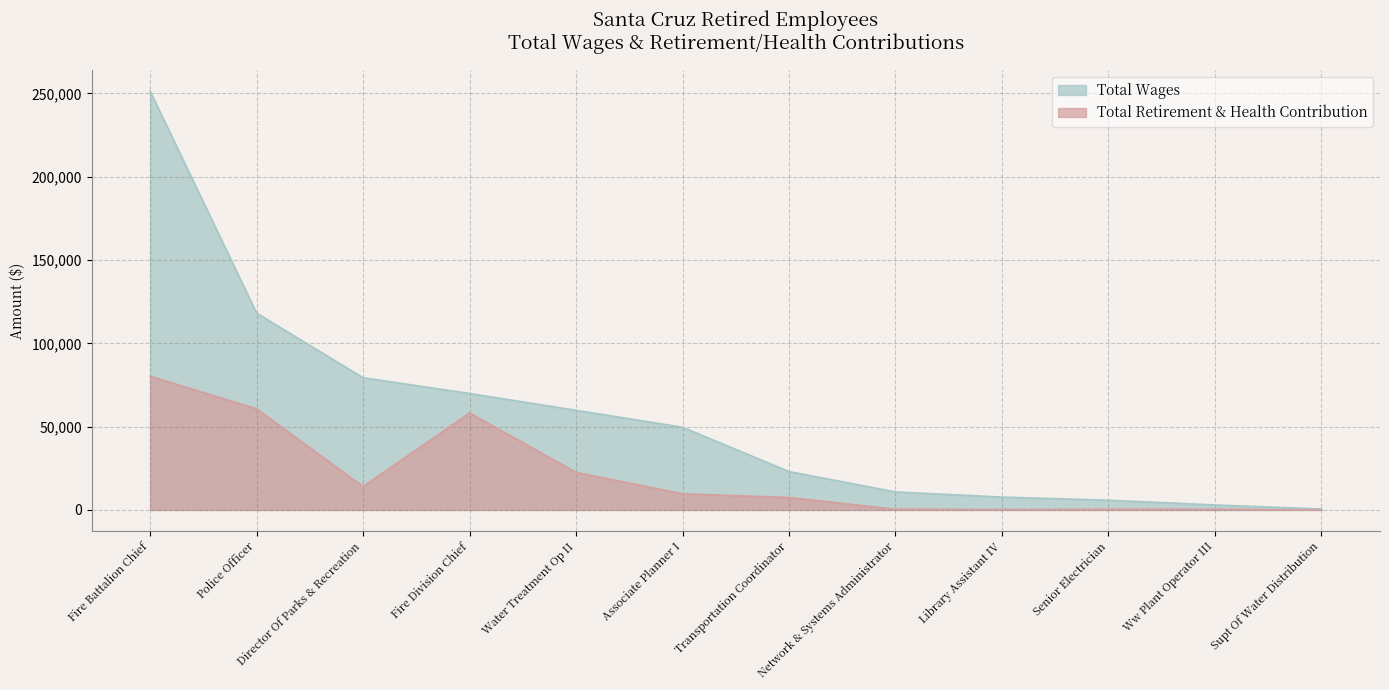

Where is the first local minimum for Total Retirement & Health Contribution?

Director Of Parks & Recreation